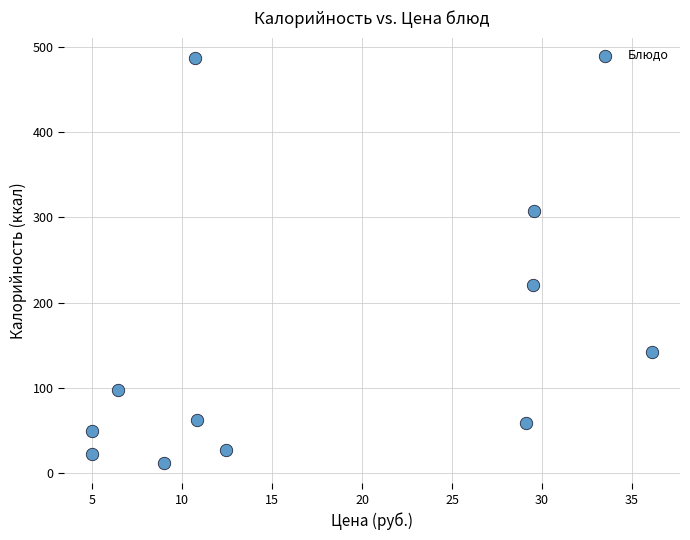

What Y value in the scatter plot is closest to 249?

221.0